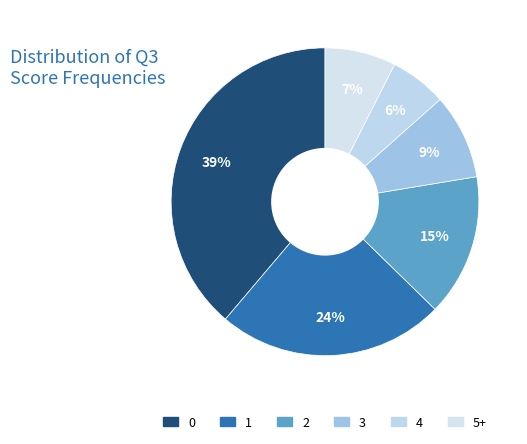

How many segments does this pie chart have?

6